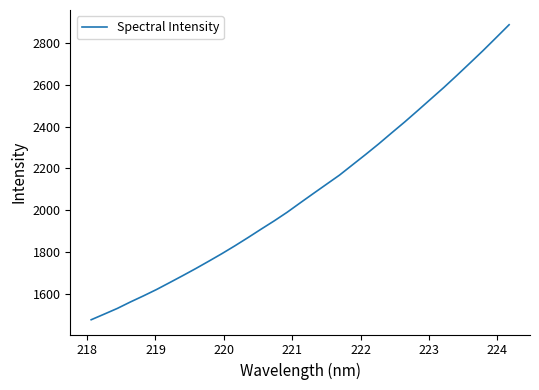

What is the average value?

2086.0